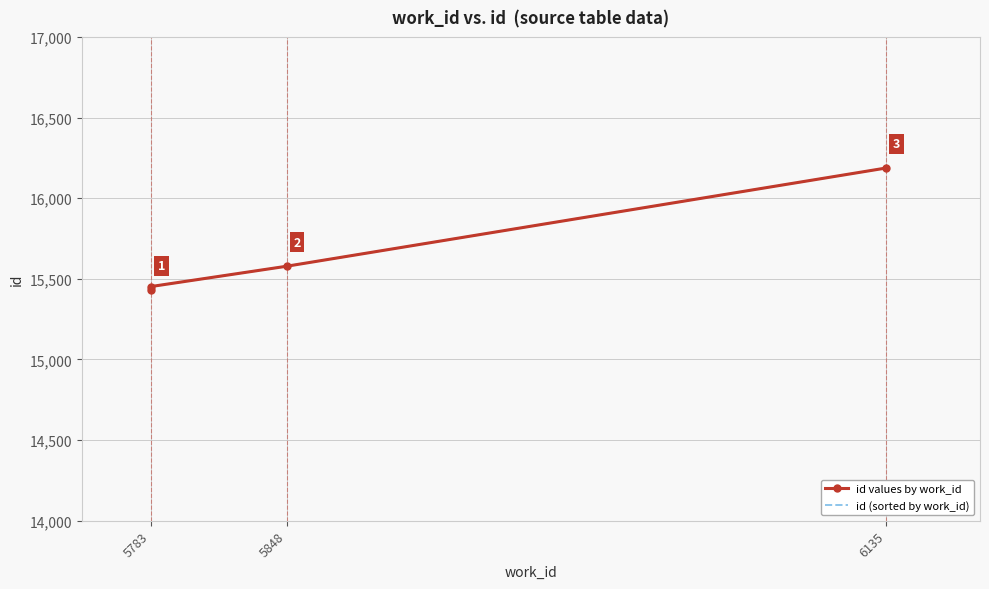

What is the difference between the maximum and minimum values in the id (sorted by work_id) series?

757